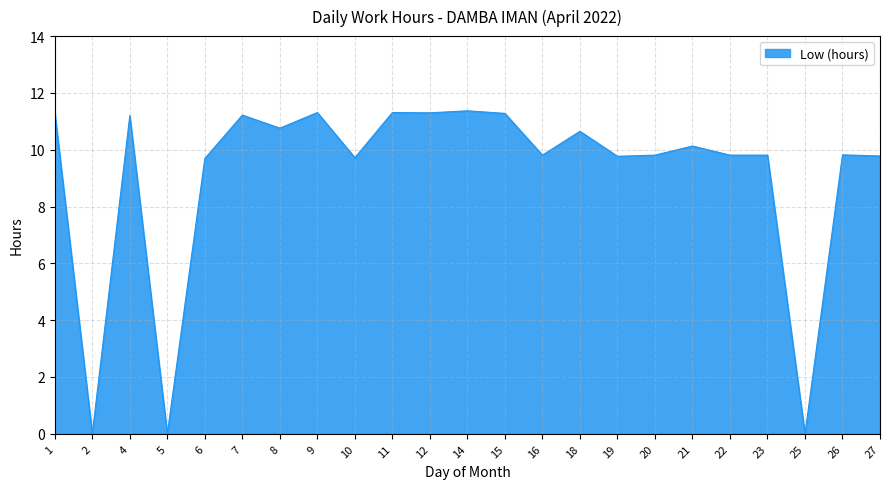

Does the chart have visible grid lines?

Yes